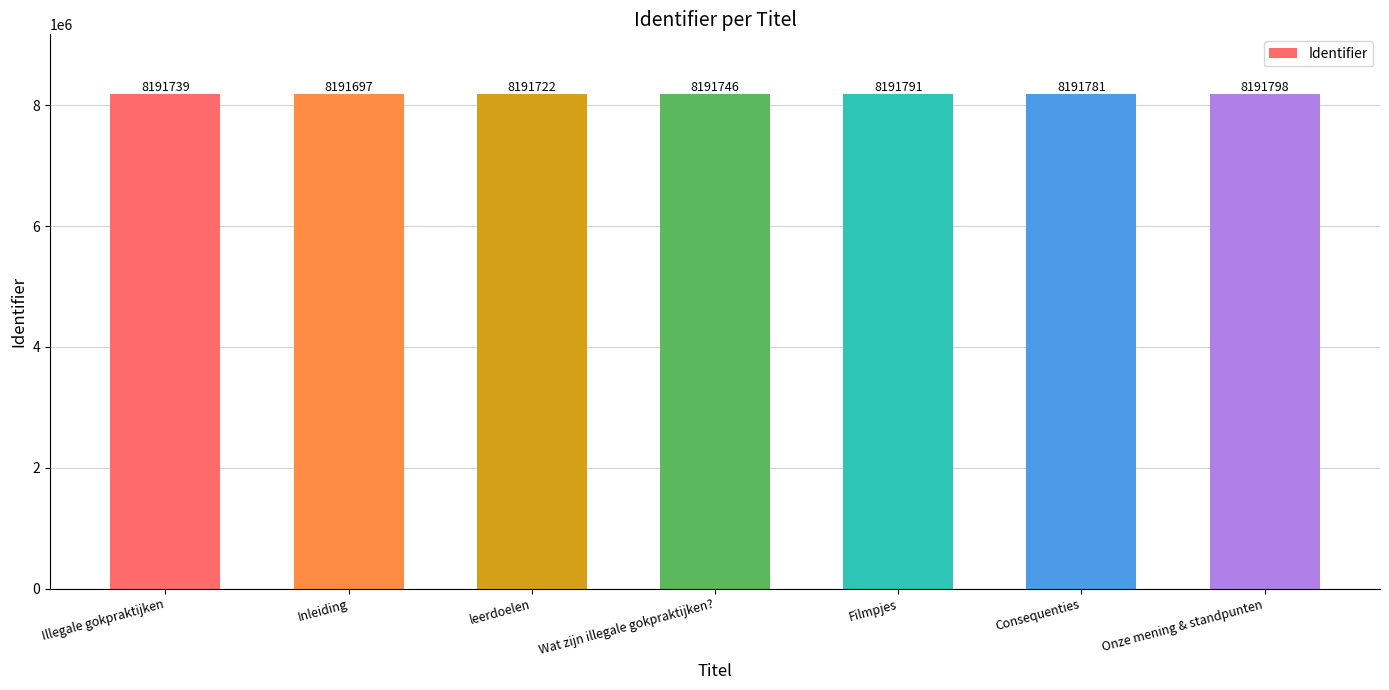

What is the sum of all values?

57342274